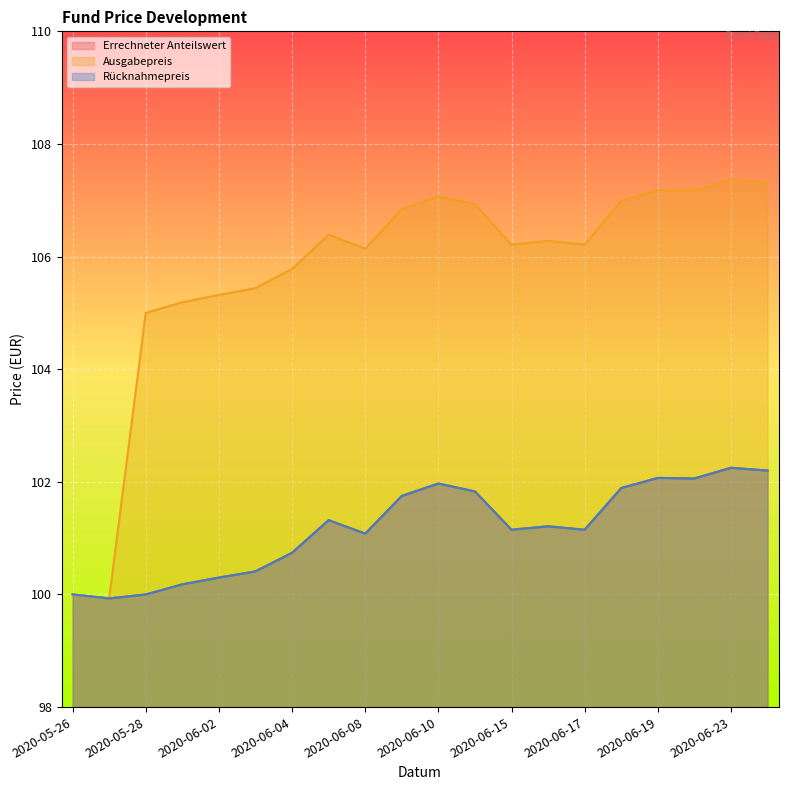

Rank the series at 2020-06-10 from highest to lowest value.

Ausgabepreis, Errechneter Anteilswert, Rücknahmepreis